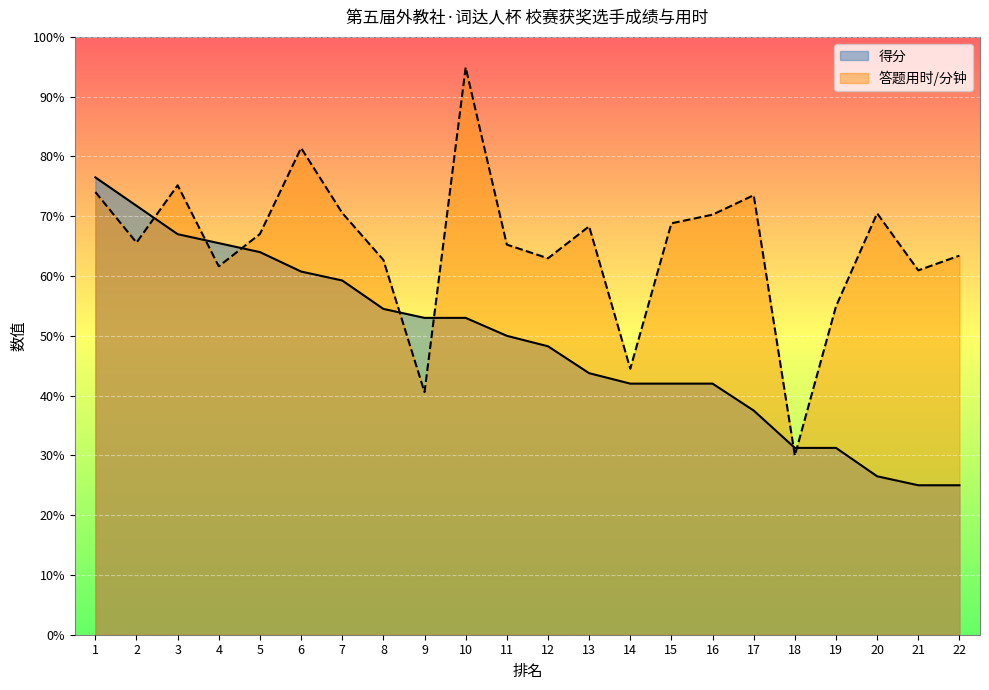

Between which two adjacent categories do 答题用时/分钟 and 得分 first intersect?

2 and 3